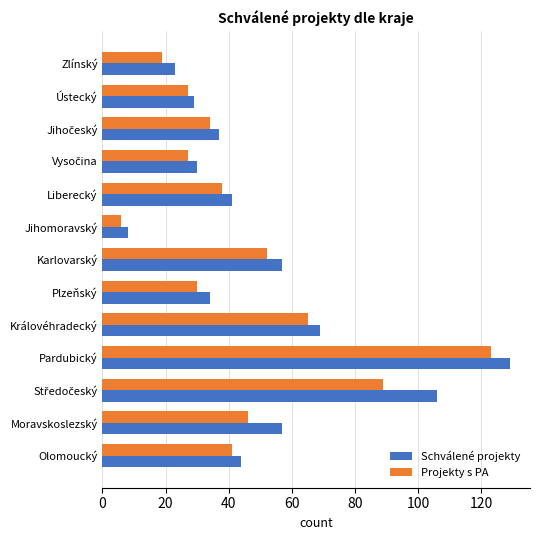

Which category has the highest value across all series?

Pardubický